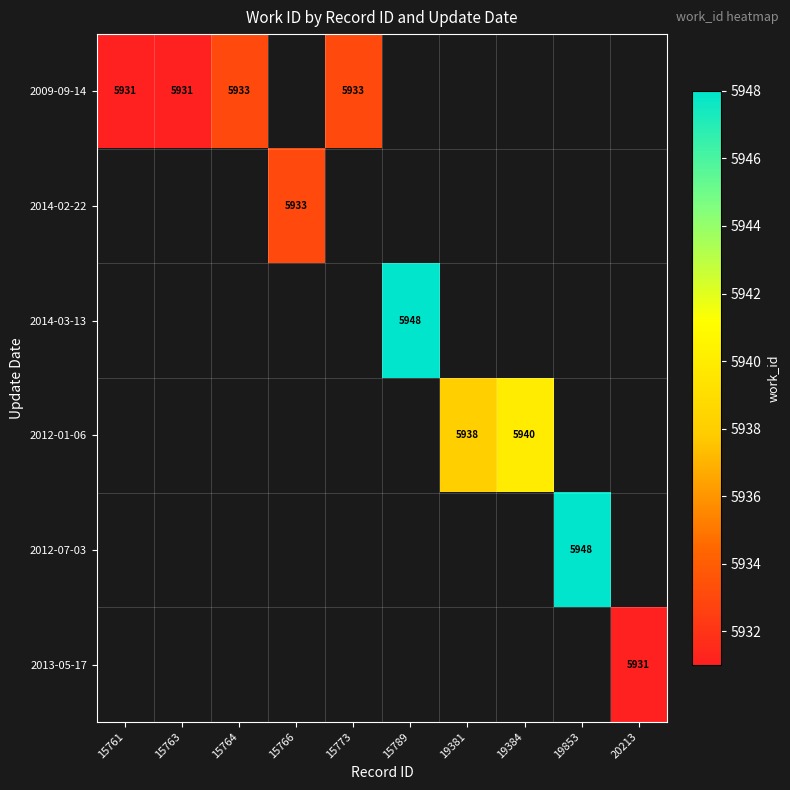

True or false: 2009-09-14 has a value of 10417 at 15761.

False